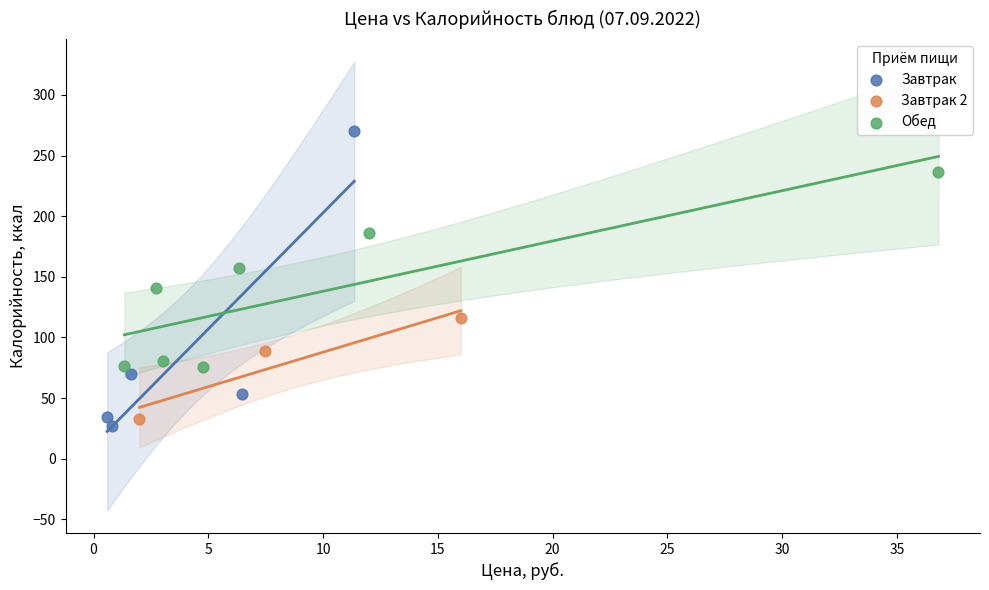

Which series has the widest spread of Y values?

Завтрак